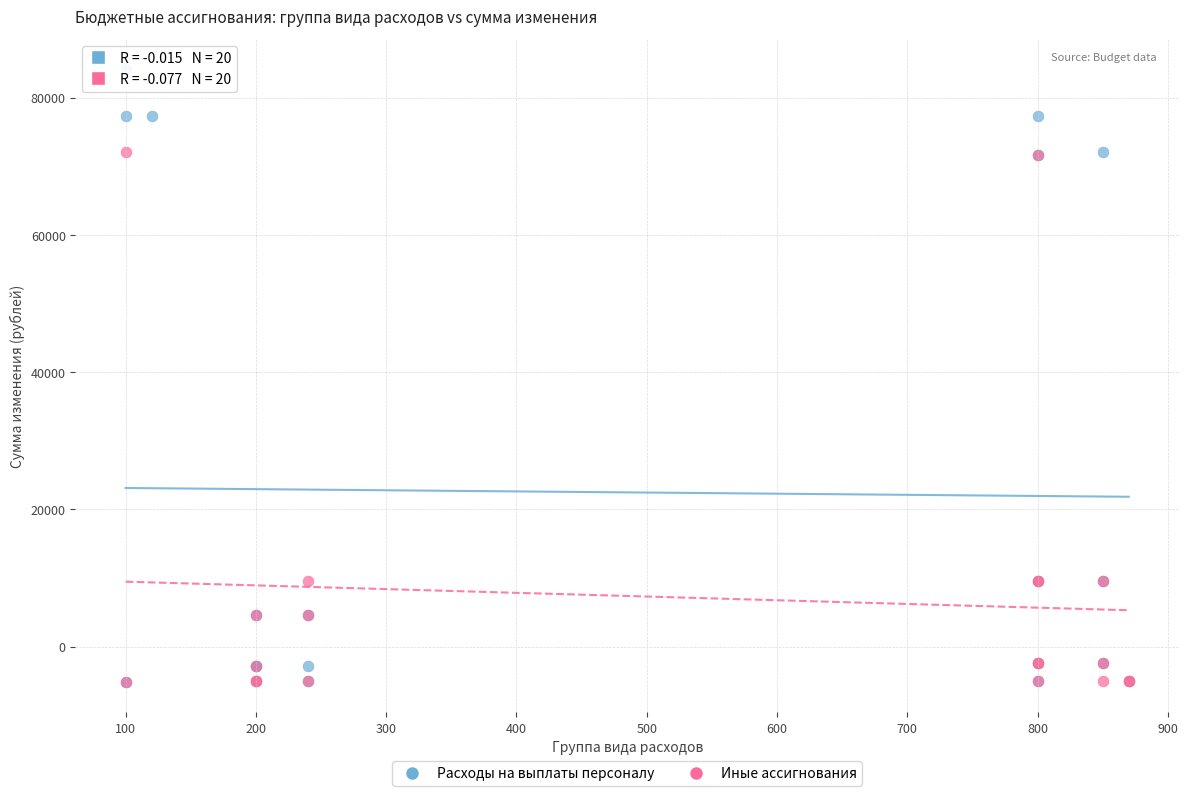

Which series contains the highest Y value?

Расходы на выплаты персоналу